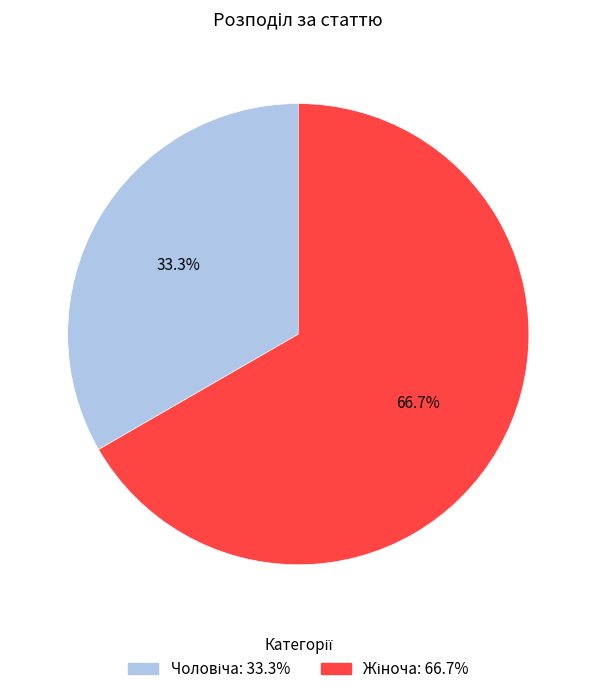

To the nearest percent, what is the difference between the largest and smallest slice percentages?

33%